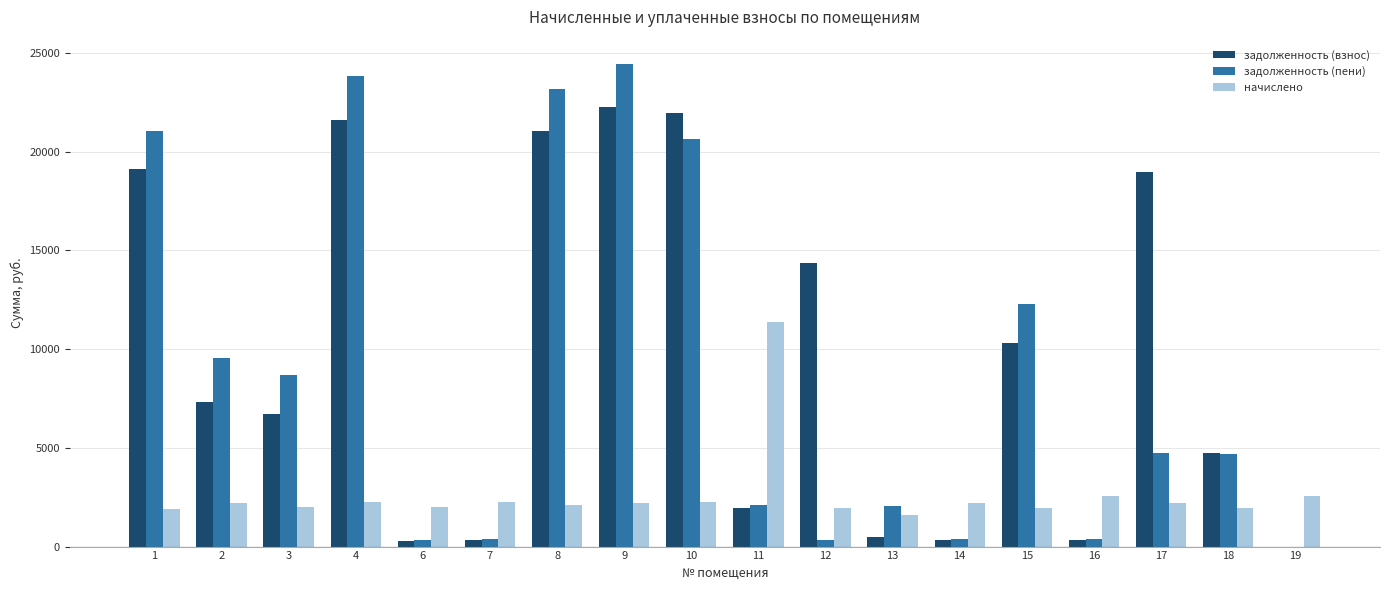

Which series has the largest range (max minus min)?

задолженность (пени)